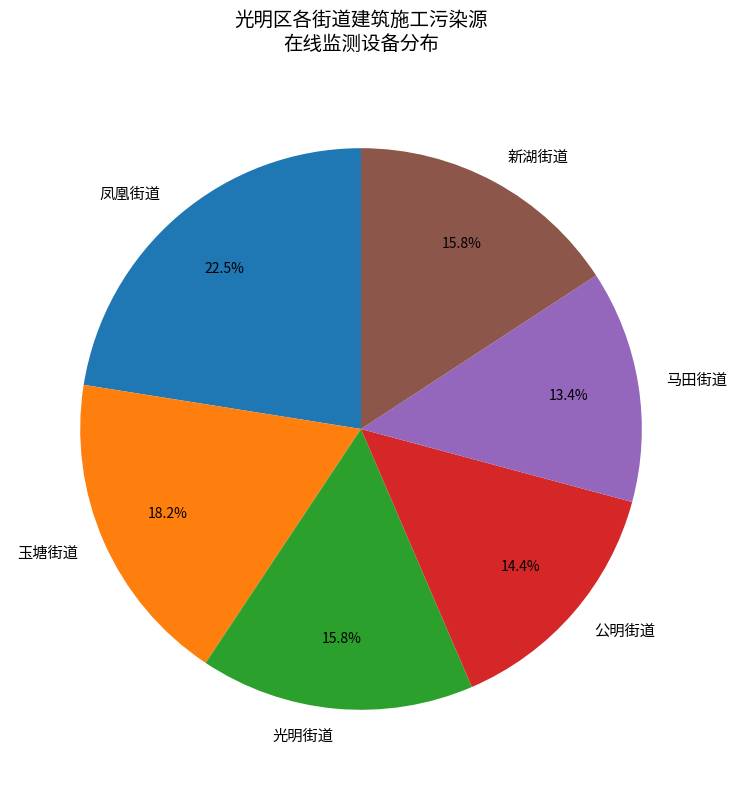

Is 玉塘街道 the majority of the pie?

No